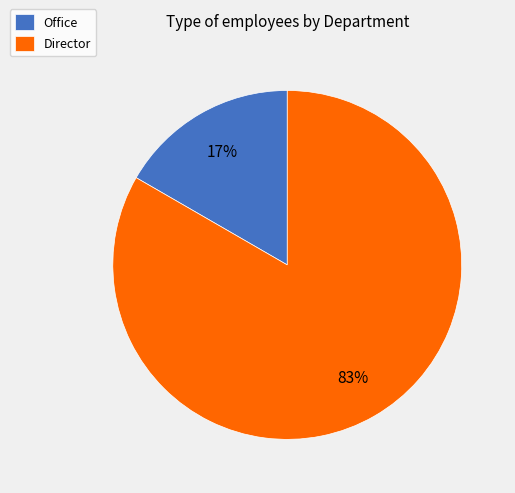

To the nearest percent, what percentage of the pie is Office?

17%